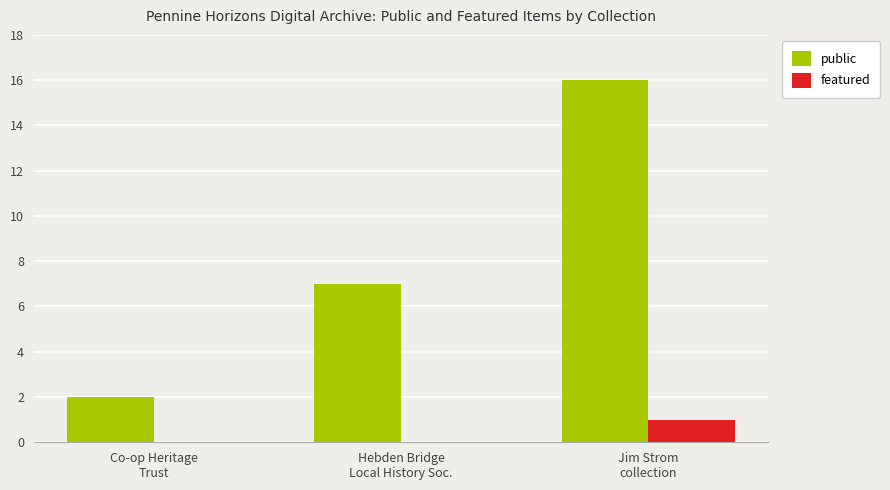

Which series has the largest total across all categories?

public